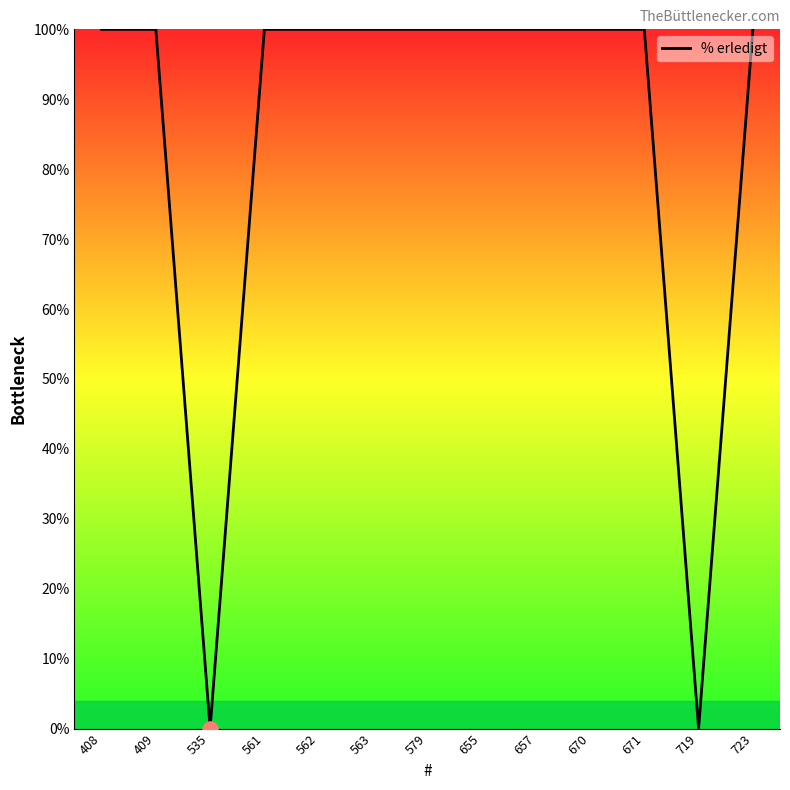

What is the ratio of the value at 561 to the value at 657?

1.0